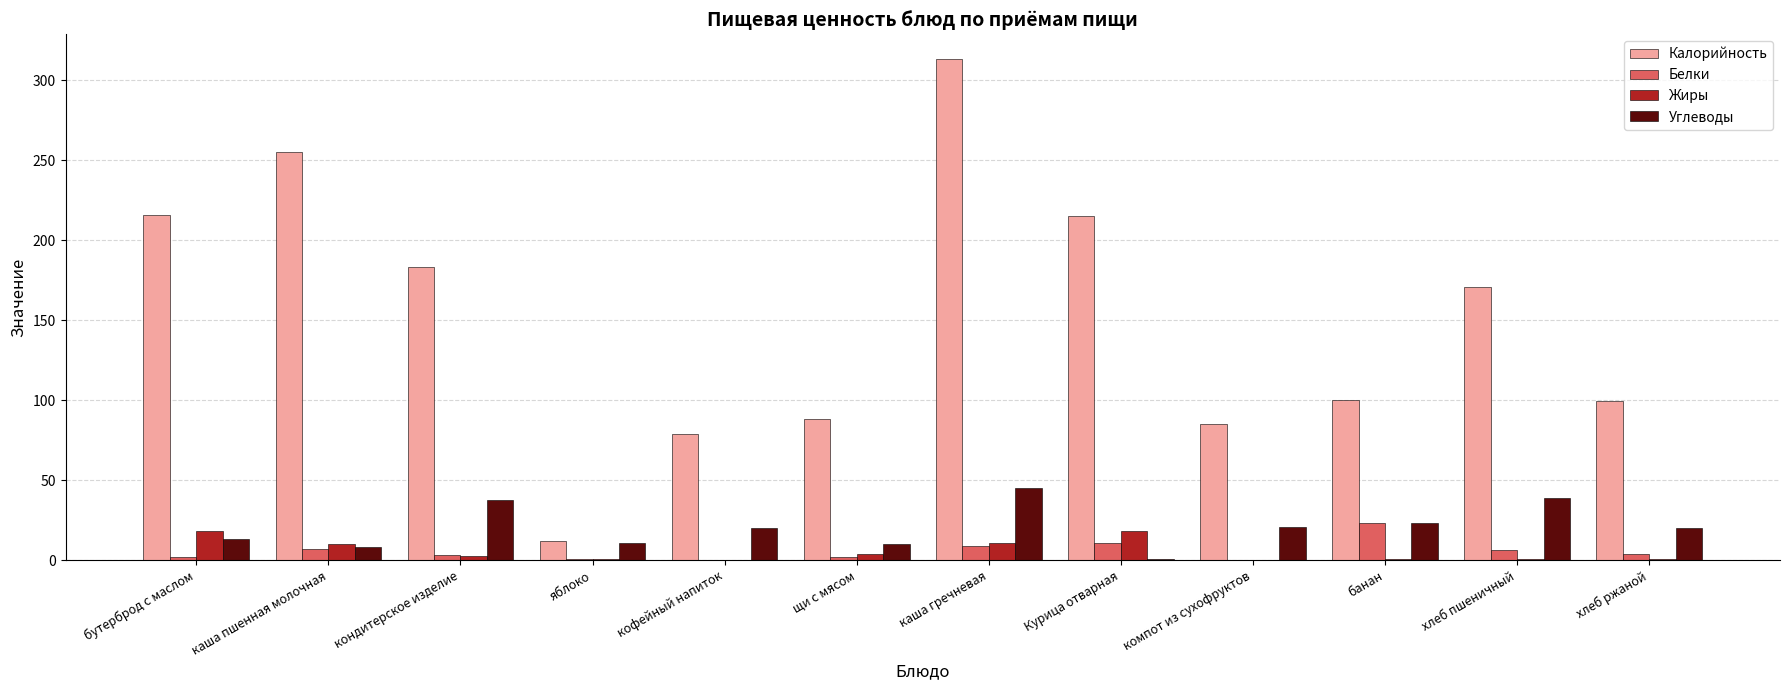

Which category has the highest value across all series?

каша гречневая